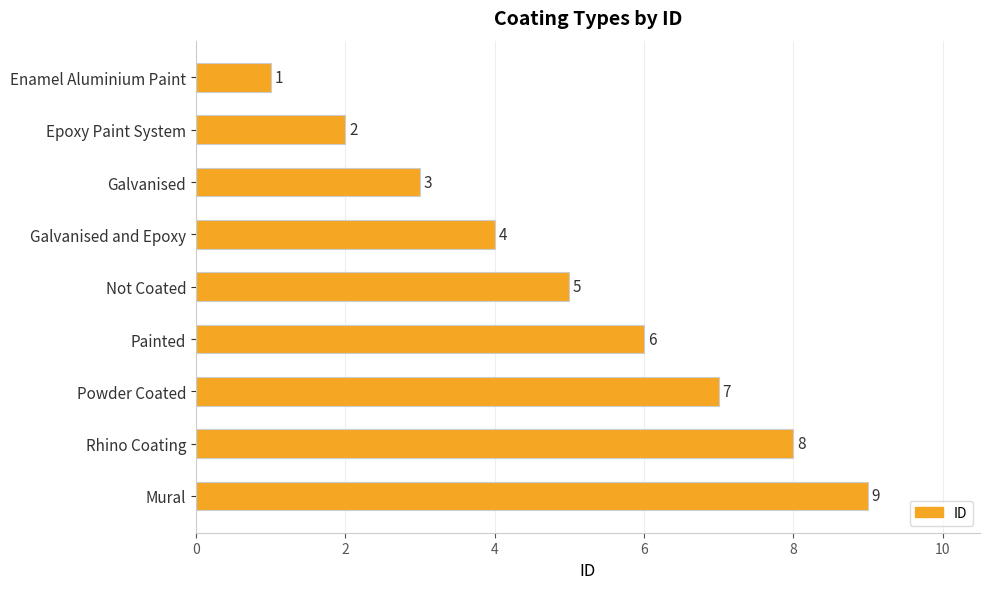

Between Enamel Aluminium Paint and Not Coated, which is larger?

Not Coated